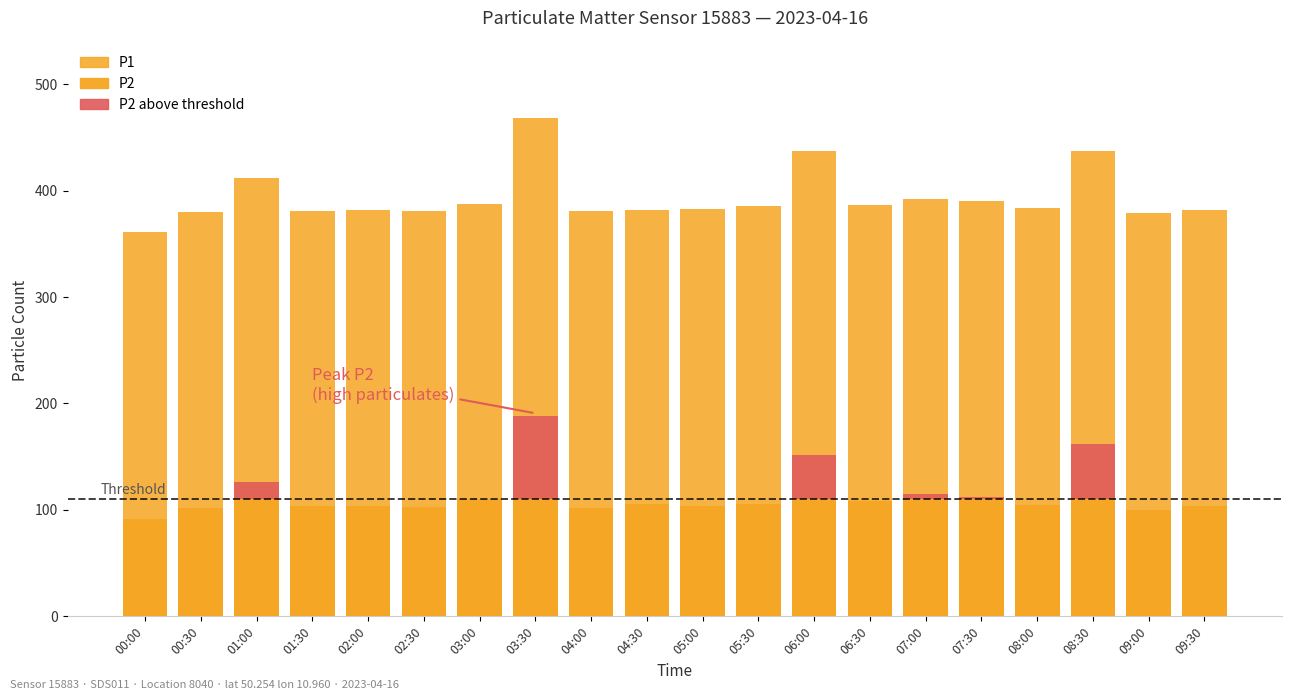

Reading left to right, transcribe all the data shown in this chart.

P1: 00:00=360.8	00:30=379.6	01:00=412.1	01:30=380.4	02:00=381.7	02:30=380.8	03:00=387.5	03:30=468.1	04:00=380.7	04:30=382.0	05:00=382.8	05:30=385.6	06:00=437.0	06:30=386.9	07:00=391.9	07:30=390.4	08:00=383.2	08:30=437.3	09:00=378.6	09:30=381.5
P2: 00:00=91.5	00:30=101.4	01:00=110.0	01:30=103.3	02:00=103.7	02:30=103.1	03:00=110.0	03:30=110.0	04:00=102.1	04:30=105.9	05:00=104.1	05:30=105.2	06:00=110.0	06:30=108.8	07:00=110.0	07:30=110.0	08:00=104.8	08:30=110.0	09:00=100.4	09:30=104.1
P2 (above threshold): 00:00=0.0	00:30=0.0	01:00=16.5	01:30=0.0	02:00=0.0	02:30=0.0	03:00=0.0	03:30=78.6	04:00=0.0	04:30=0.0	05:00=0.0	05:30=0.0	06:00=41.9	06:30=0.0	07:00=5.0	07:30=2.5	08:00=0.0	08:30=52.0	09:00=0.0	09:30=0.0